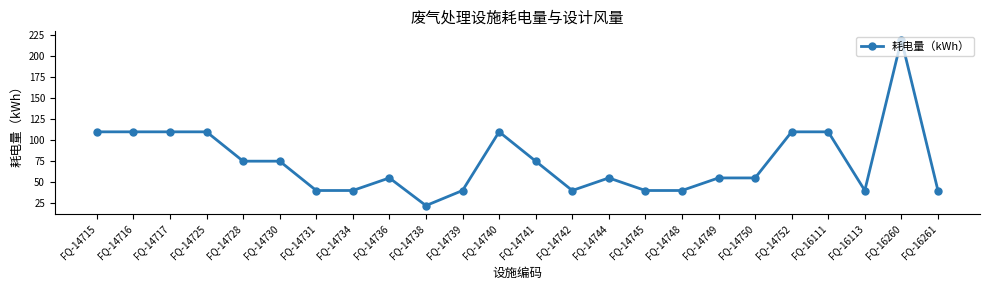

Which category has the highest value across all series?

FQ-16260